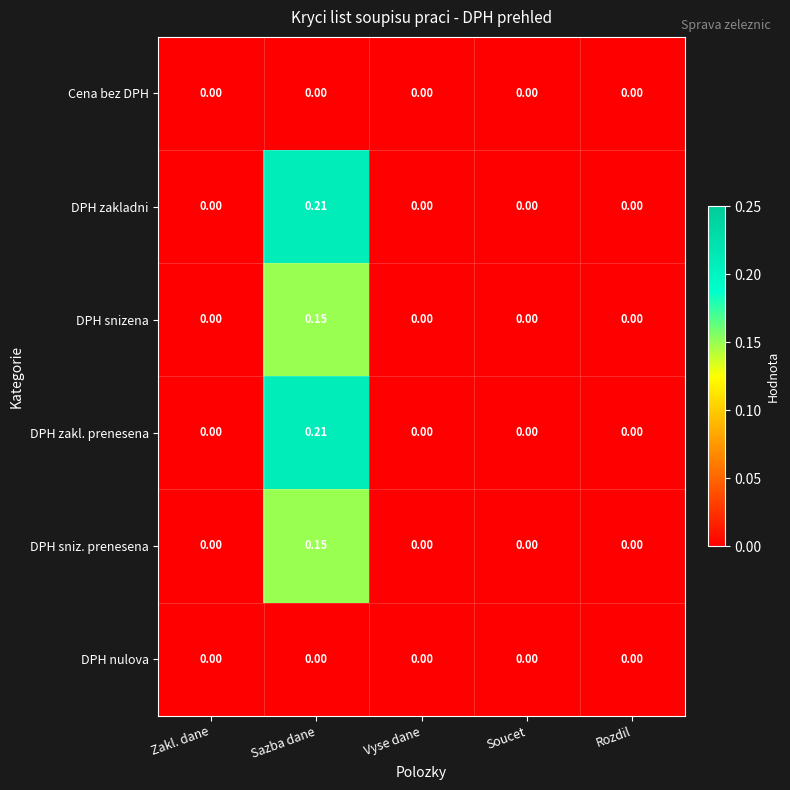

At which category is the sum across all series the highest?

Sazba dane